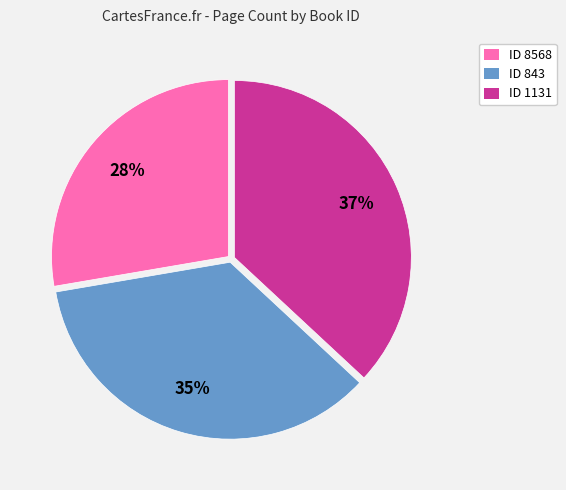

To the nearest percent, what is the combined percentage of ID 843 and ID 1131?

72%